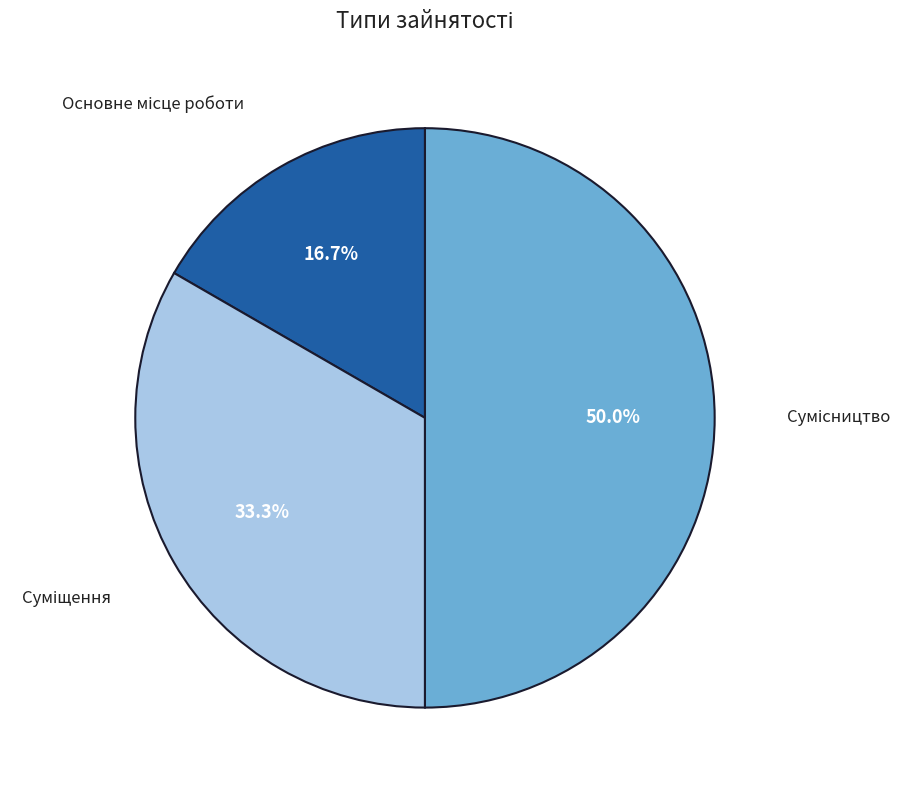

How many segments does this pie chart have?

3